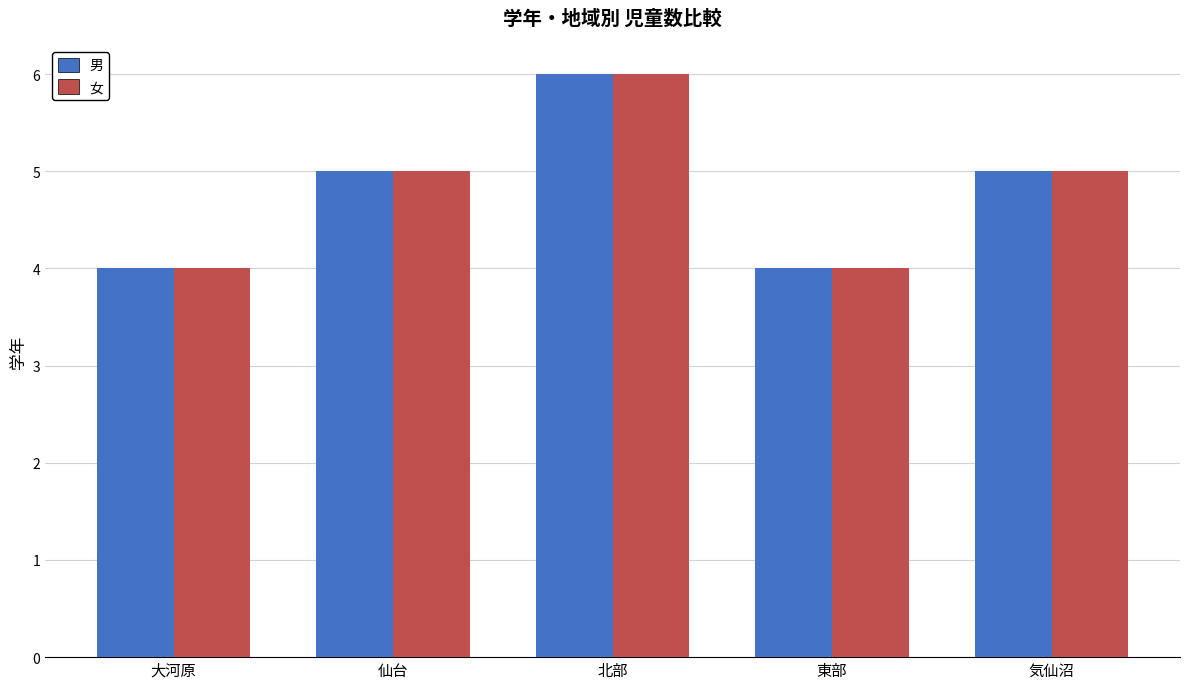

How many values in the 男 series are below 5?

2